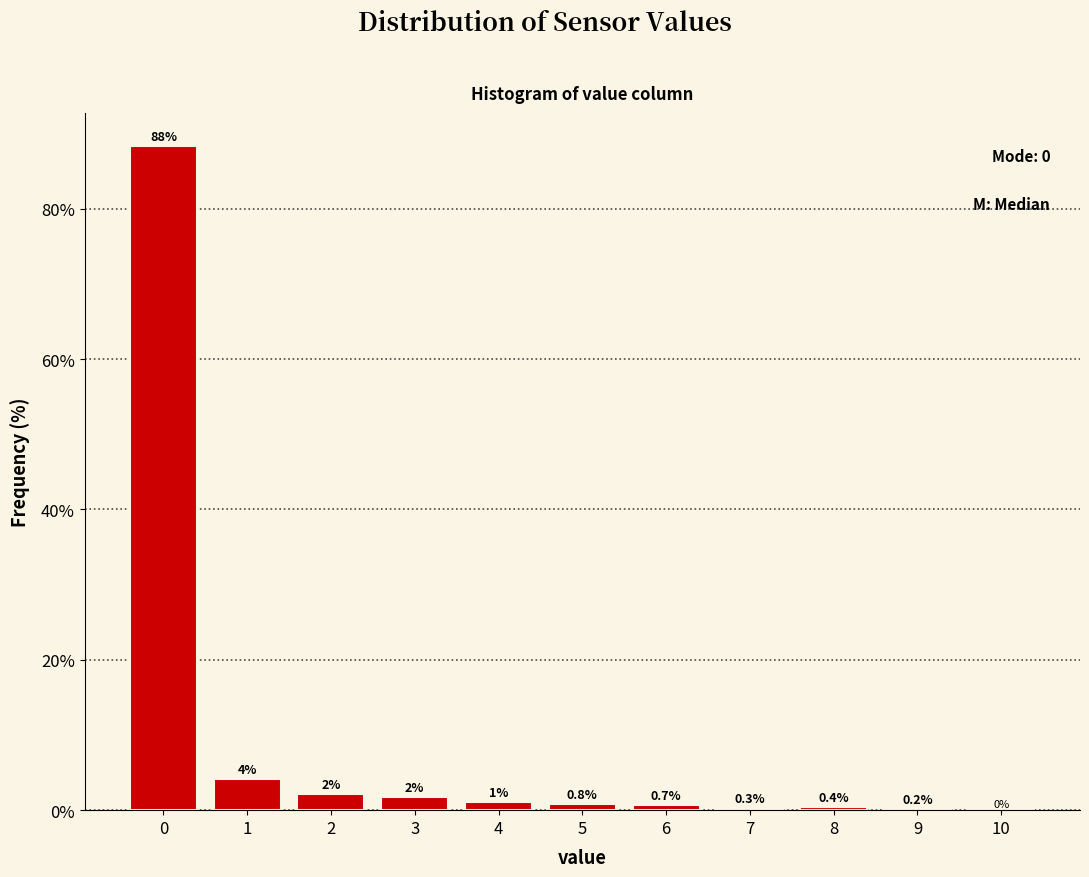

Which range on the x-axis has the tallest bar?

-0.5 to 0.5